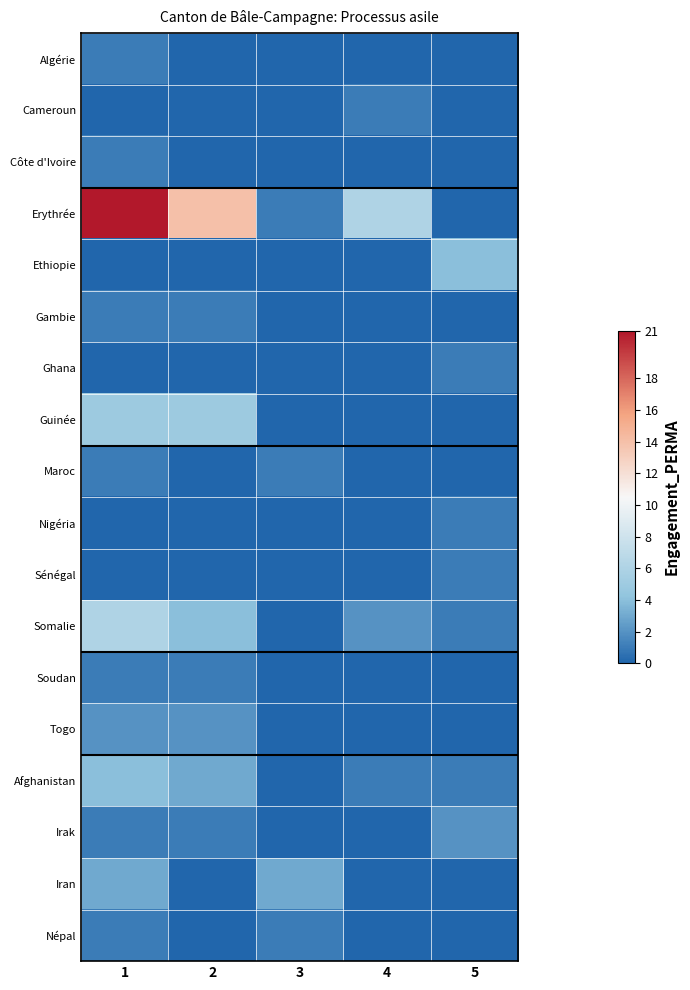

Reading left to right, what are all the values shown in this chart?

Algérie: 1=1	2=0	3=0	4=0	5=0
Cameroun: 1=0	2=0	3=0	4=1	5=0
Côte d'Ivoire: 1=1	2=0	3=0	4=0	5=0
Erythrée: 1=21	2=14	3=1	4=6	5=0
Ethiopie: 1=0	2=0	3=0	4=0	5=4
Gambie: 1=1	2=1	3=0	4=0	5=0
Ghana: 1=0	2=0	3=0	4=0	5=1
Guinée: 1=5	2=5	3=0	4=0	5=0
Maroc: 1=1	2=0	3=1	4=0	5=0
Nigéria: 1=0	2=0	3=0	4=0	5=1
Sénégal: 1=0	2=0	3=0	4=0	5=1
Somalie: 1=6	2=4	3=0	4=2	5=1
Soudan: 1=1	2=1	3=0	4=0	5=0
Togo: 1=2	2=2	3=0	4=0	5=0
Afghanistan: 1=4	2=3	3=0	4=1	5=1
Irak: 1=1	2=1	3=0	4=0	5=2
Iran: 1=3	2=0	3=3	4=0	5=0
Népal: 1=1	2=0	3=1	4=0	5=0